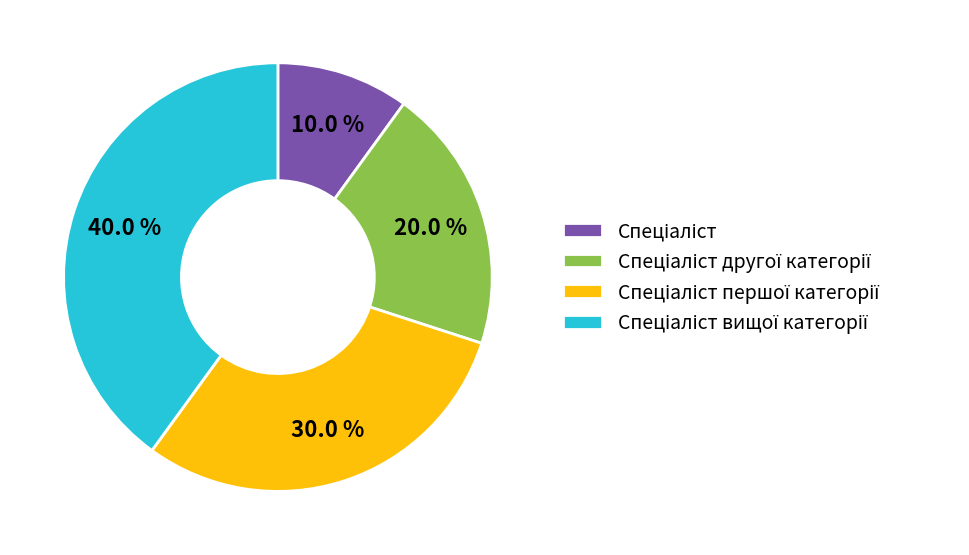

To the nearest percent, what is the difference between the largest and smallest slice percentages?

30%